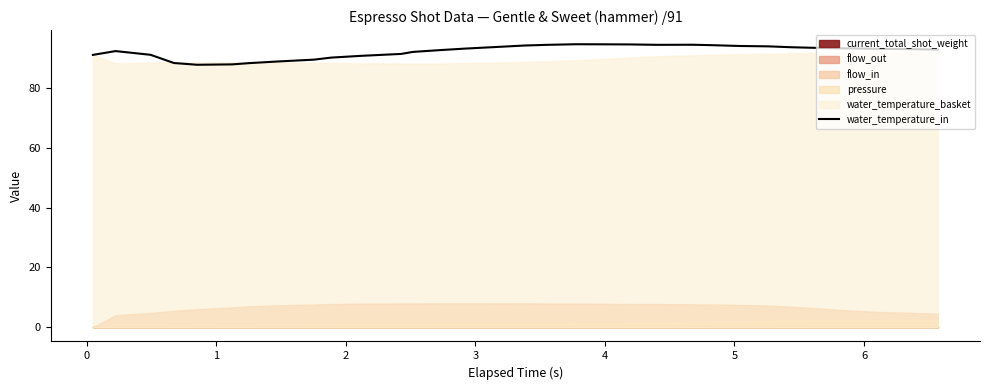

What is the minimum value for water_temperature_in?

87.7